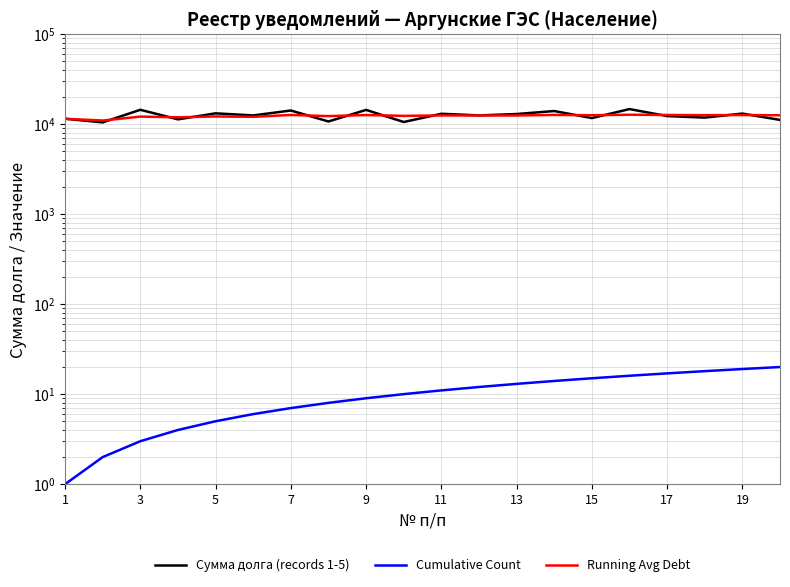

The Сумма долга (records 1-5) series shows 17172.0 at 11. True or false?

False